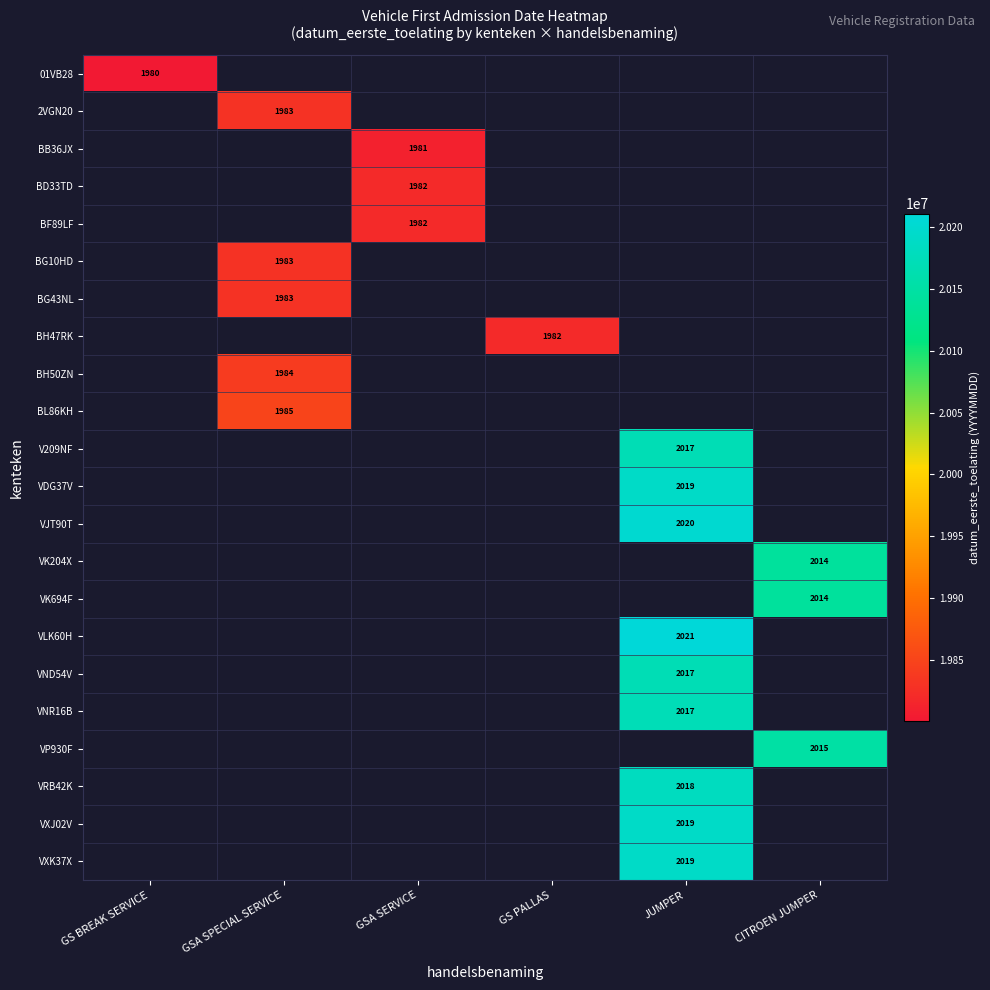

The value of VK694F at CITROEN JUMPER is 2851. True or false?

False